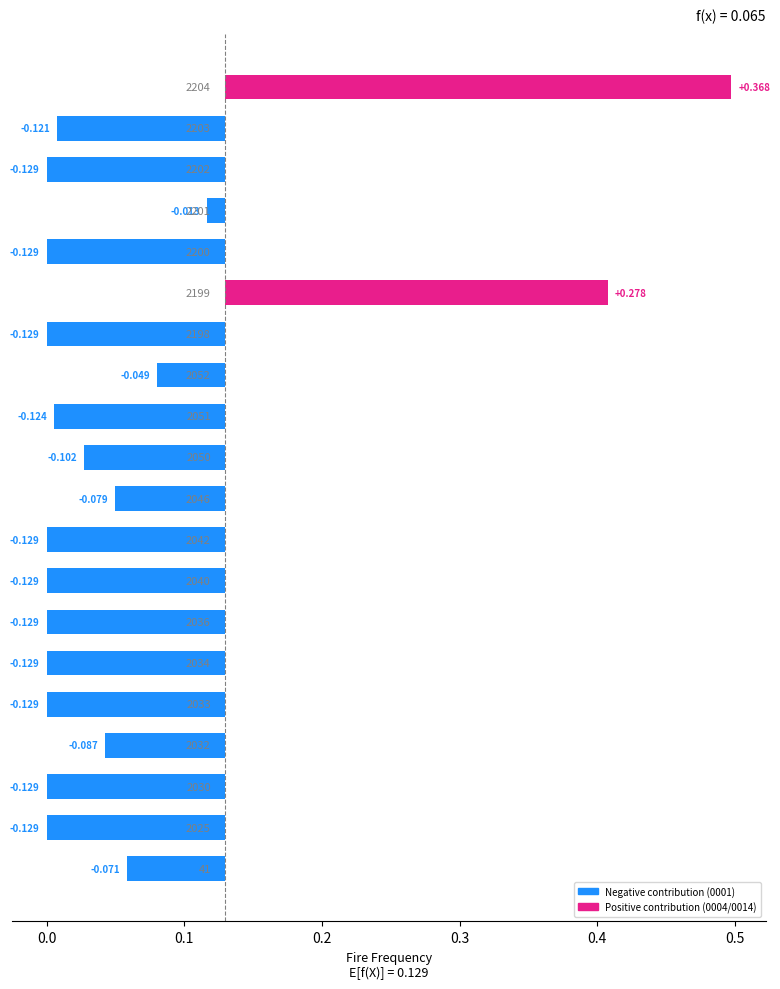

Is it true that 0004 equals 0.0 at 2032?

True